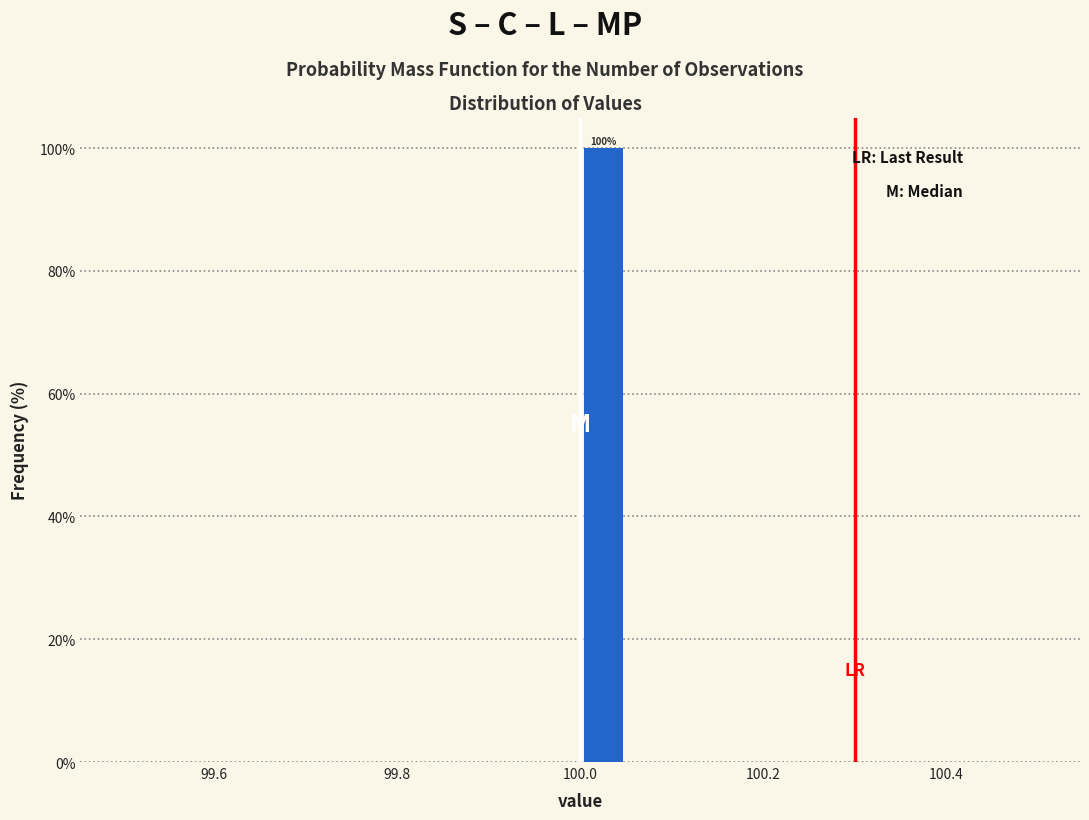

Around what value on the x-axis is the tallest bar? Give the approximate position of its centre, as read against the axis.

100.02